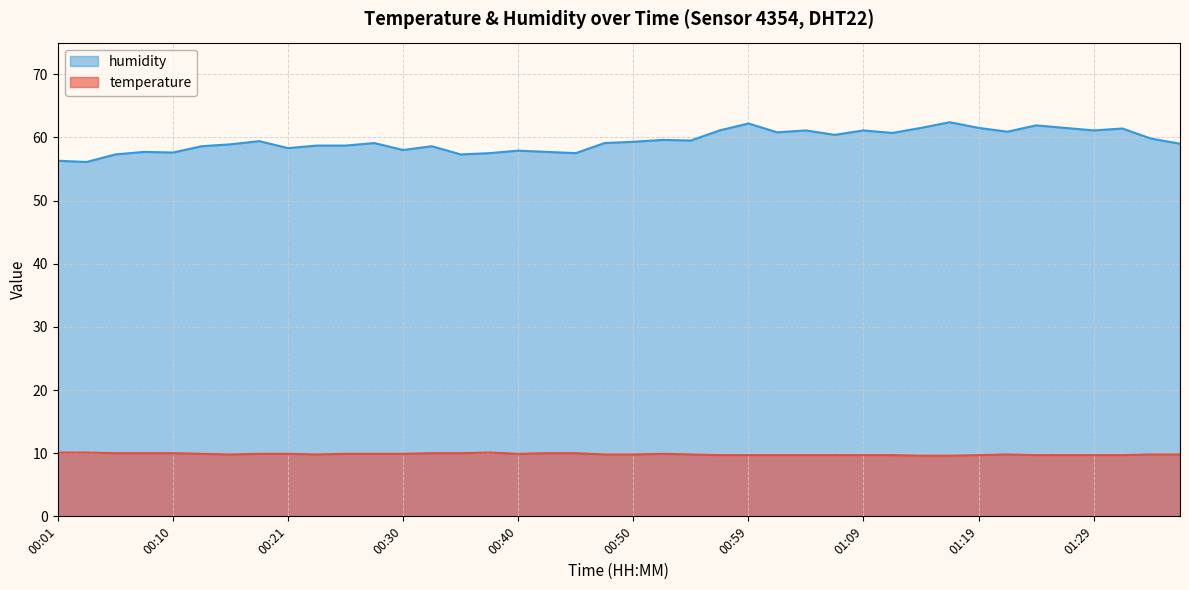

Which series has the largest range (max minus min)?

humidity